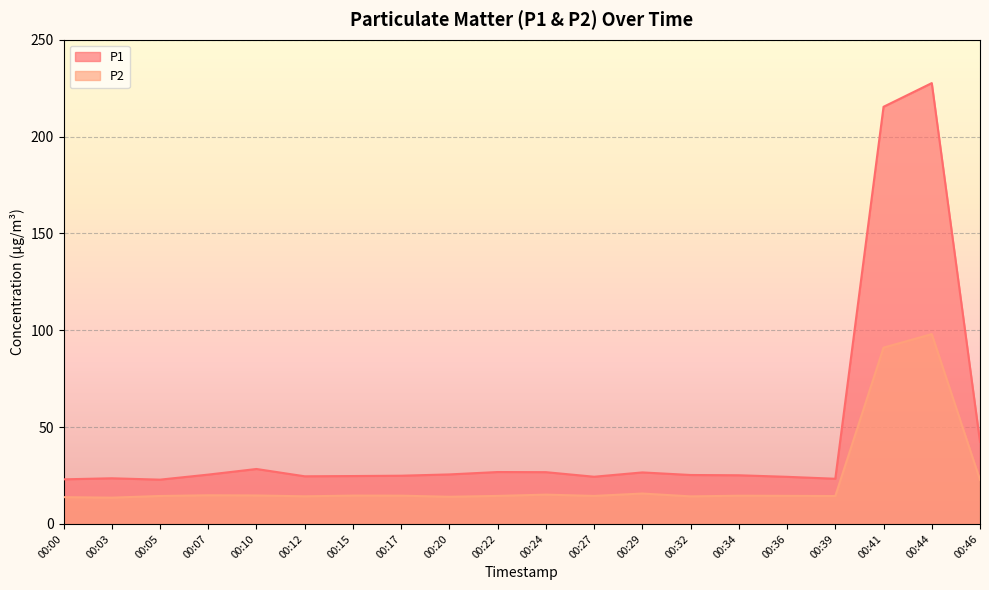

The P1 series shows 35.4 at 00:24. True or false?

False